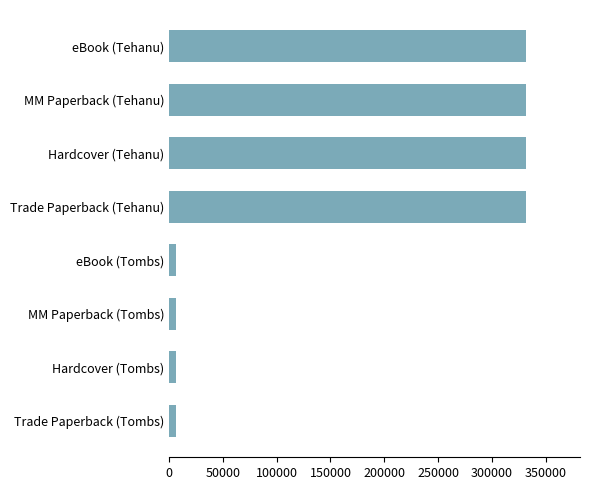

How many data points are less than 332123?

4